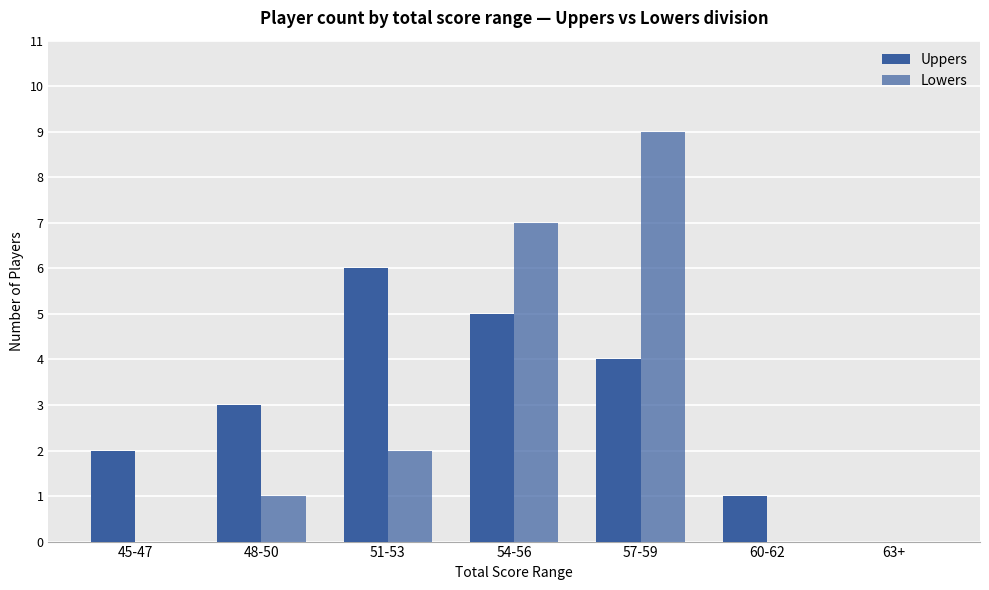

What position from the right is 48-50?

6